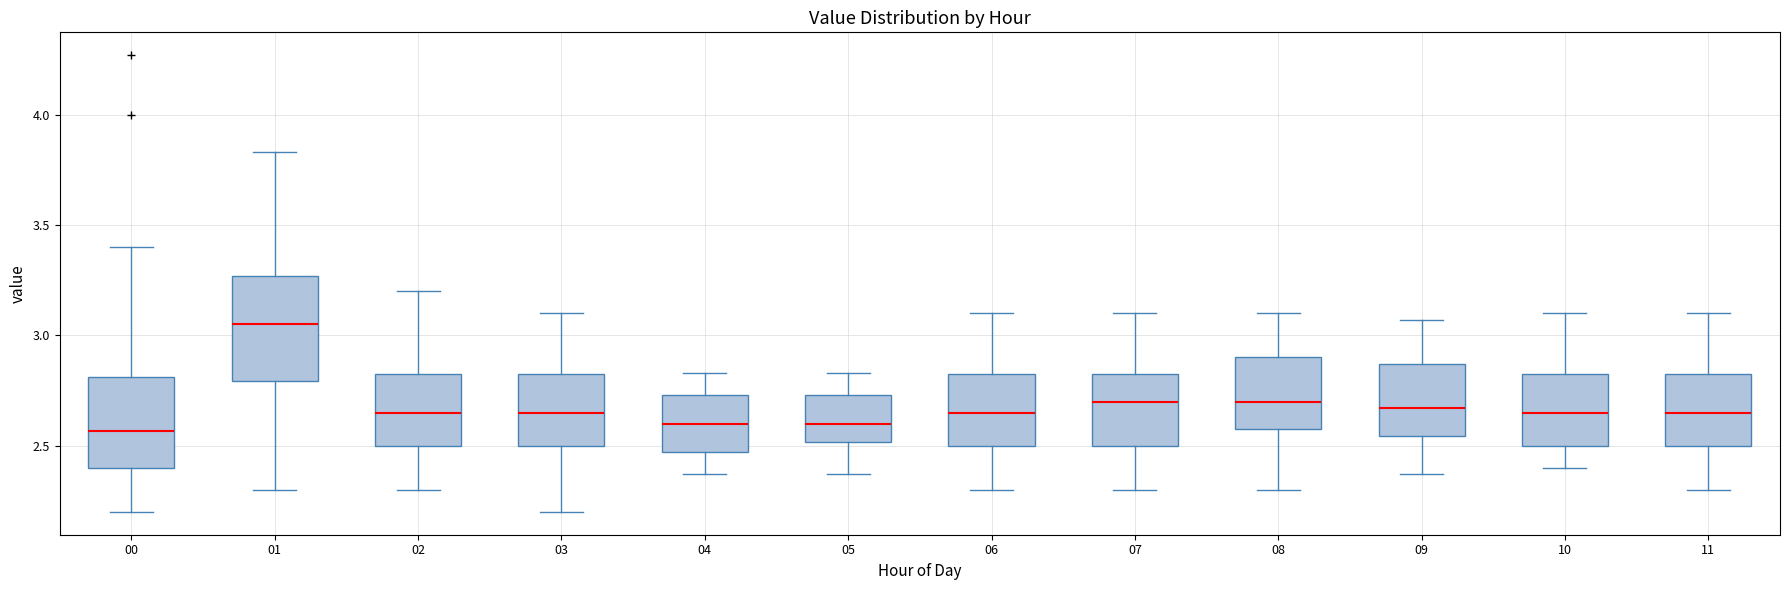

Where does the lower whisker of the box at x = 08 end on the y-axis? The values are not printed on the chart, so give them approximately, as read against the axis.

2.30